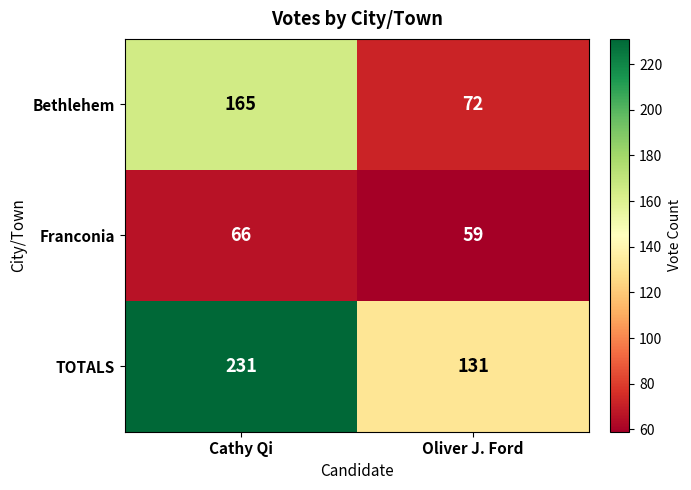

Which series has the widest spread of values?

TOTALS